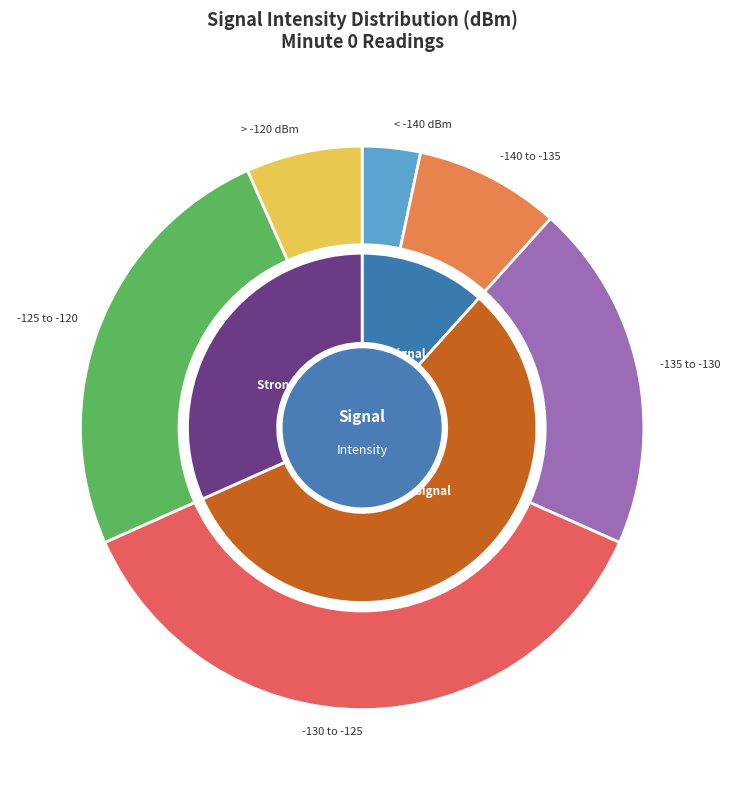

Is it true that 6 is 1% of the pie?

False